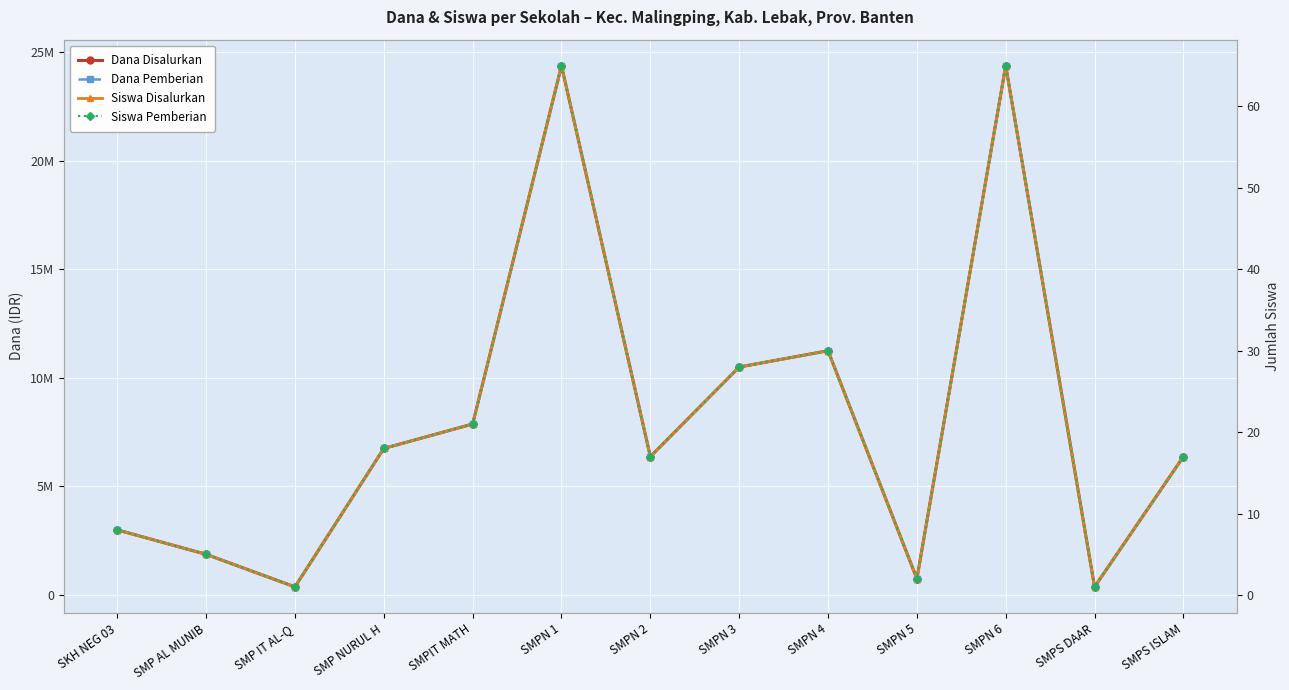

Is it true that Dana Disalurkan equals 4768996 at SMPIT MATH?

False